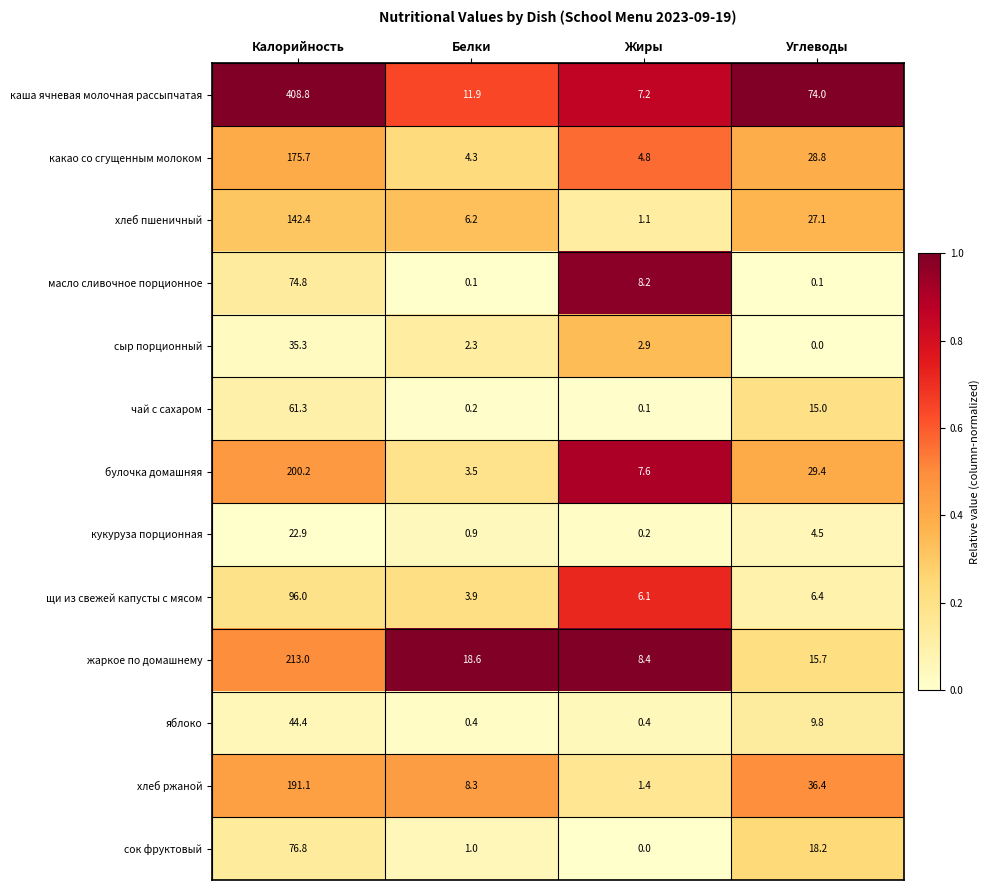

Which series has the largest total across all categories?

каша ячневая молочная рассыпчатая